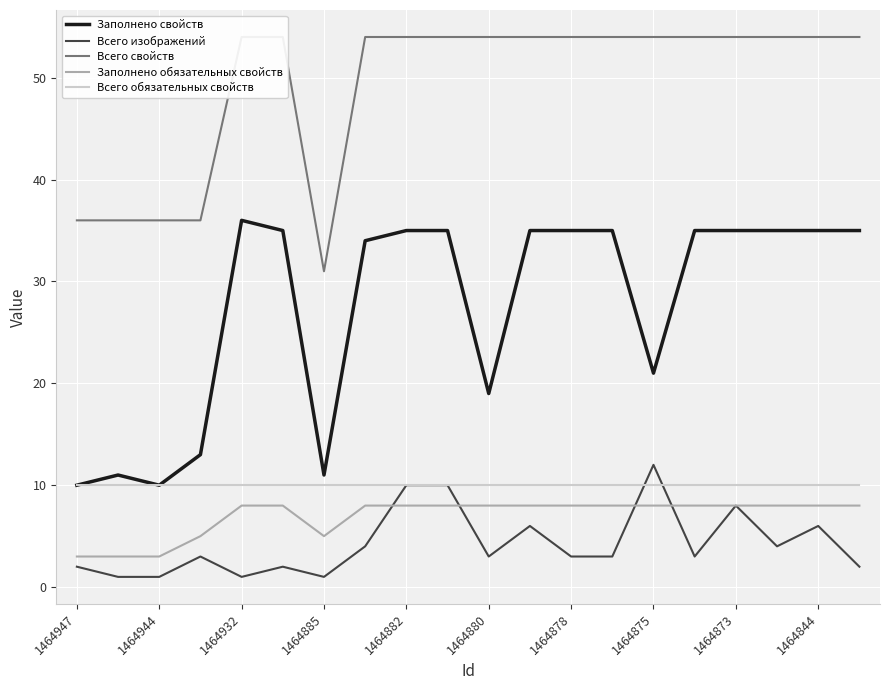

Which category has the lowest value in the Заполнено свойств series?

1464947